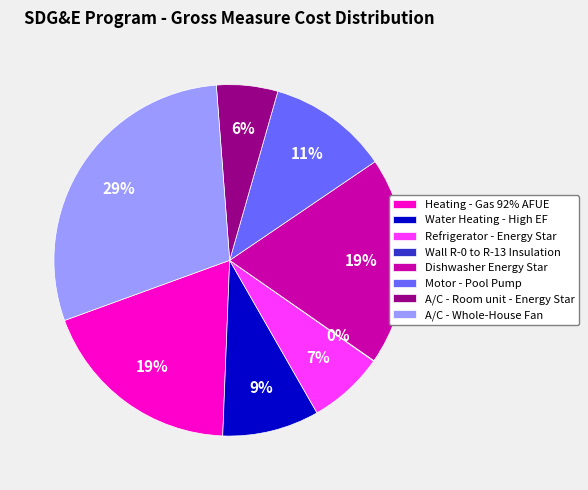

Does Heating - Gas 92% AFUE represent more than half of the total?

No